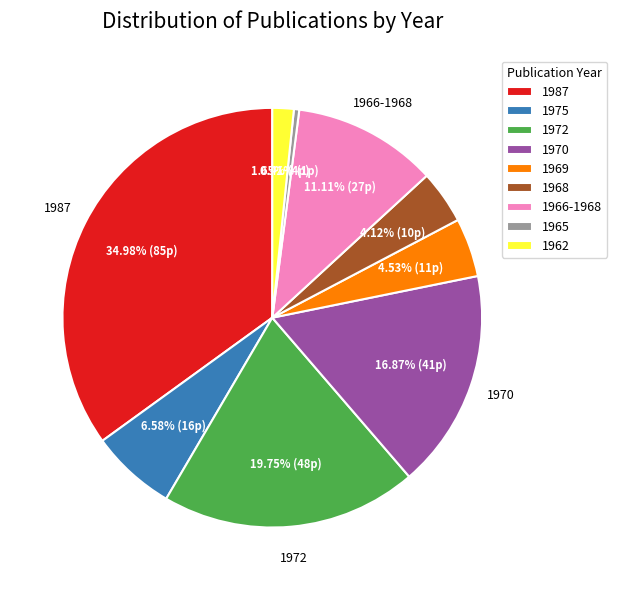

To the nearest percent, what portion does 1970 represent?

17%